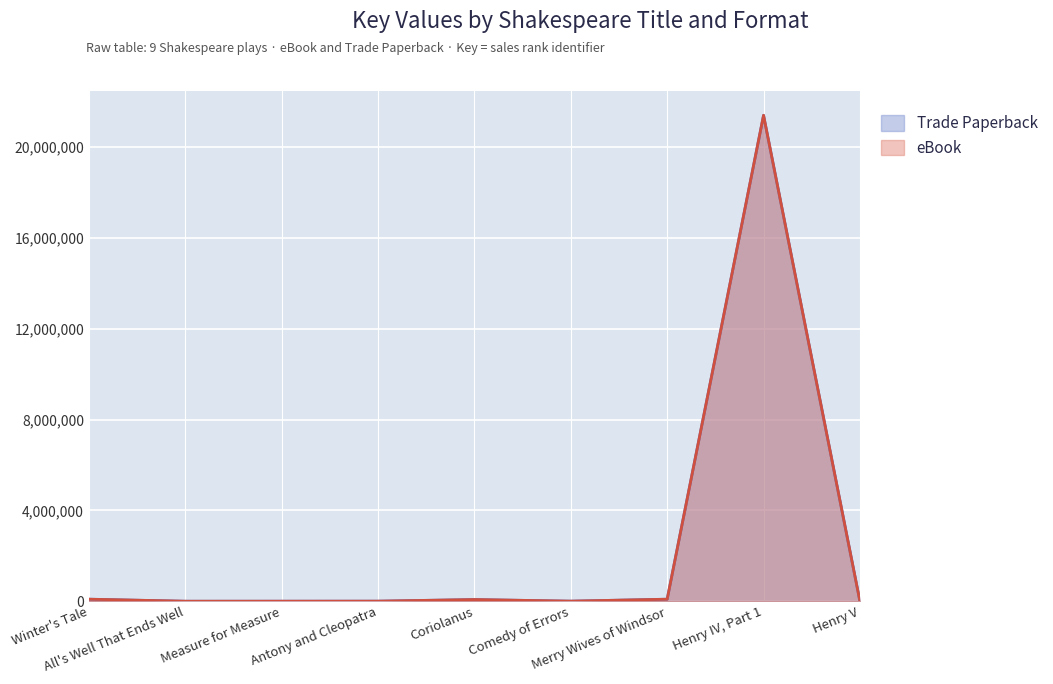

At which category does eBook reach its first local peak?

Coriolanus